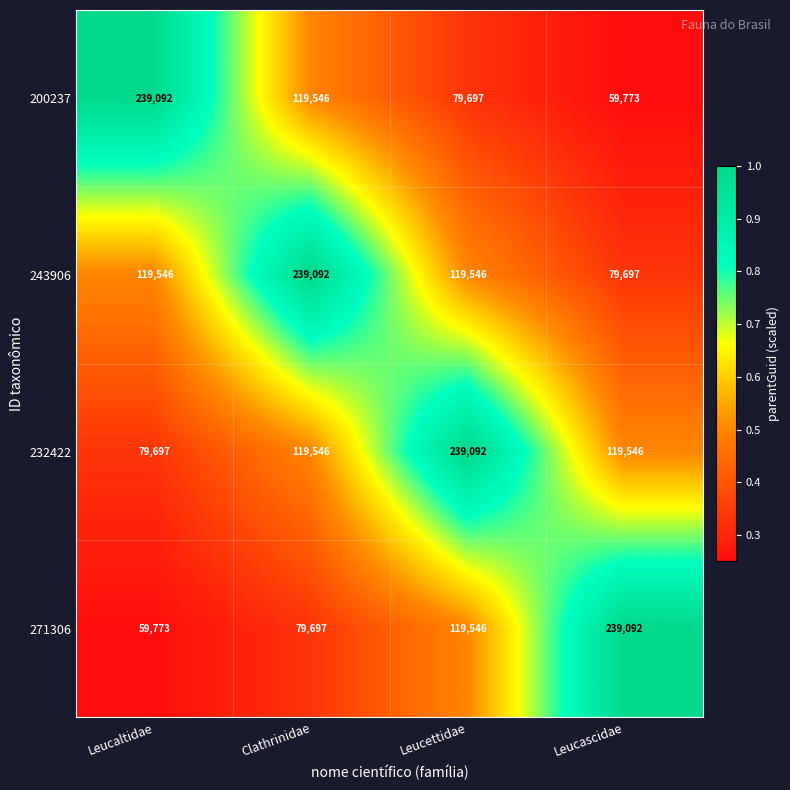

Count the number of data series in this chart.

4